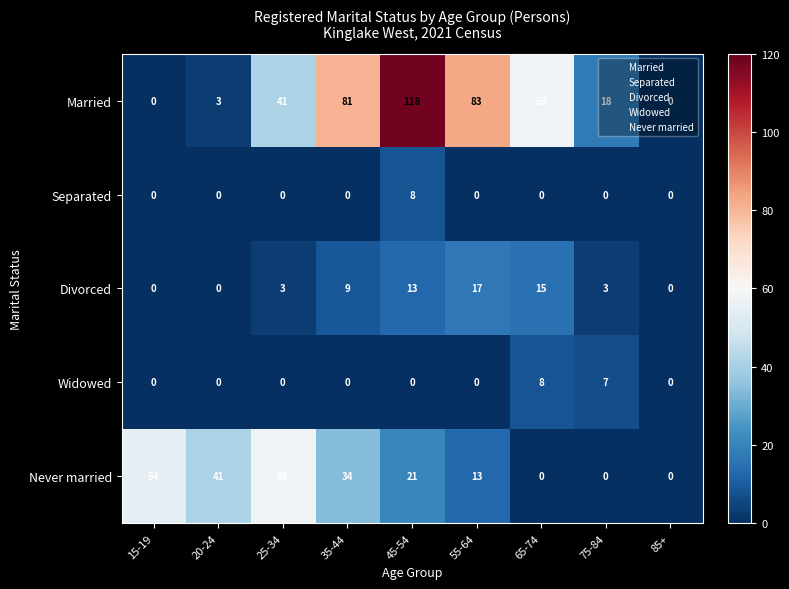

Rank the series at 45-54 from lowest to highest value.

Widowed, Separated, Divorced, Never married, Married